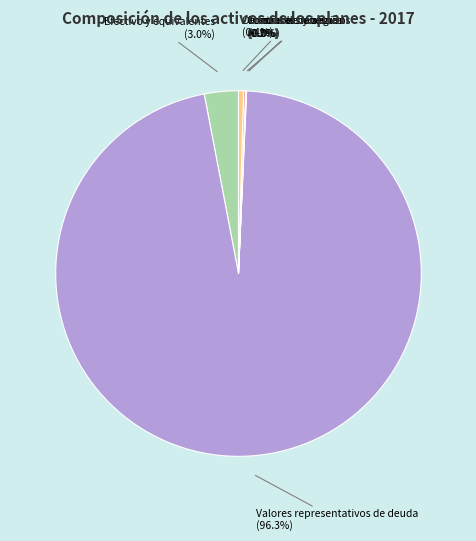

How much of the chart is everything except Otras inversiones?

99.6%